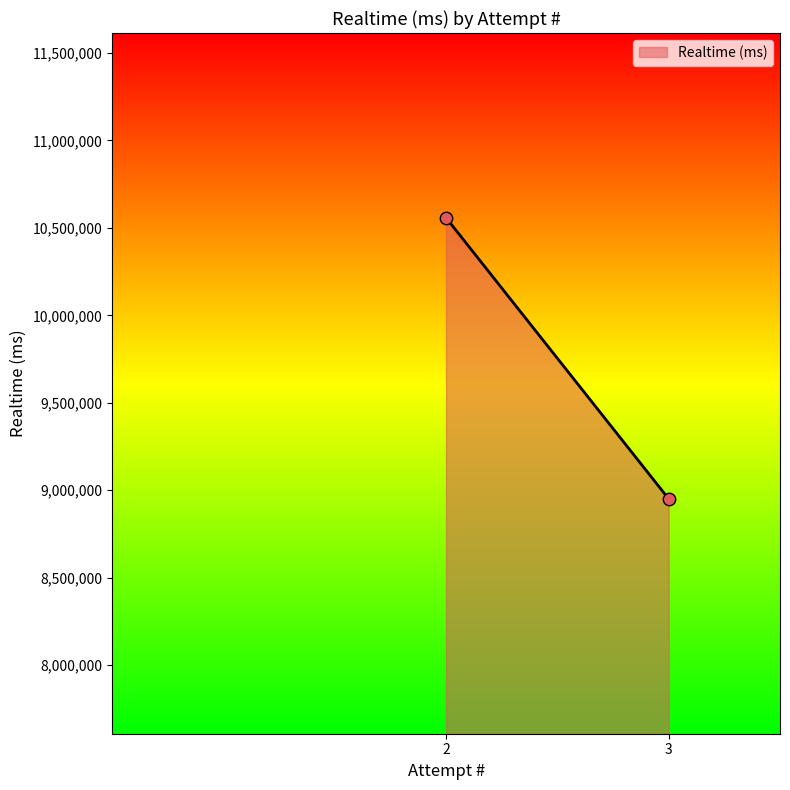

What is the average Y value?

9754533